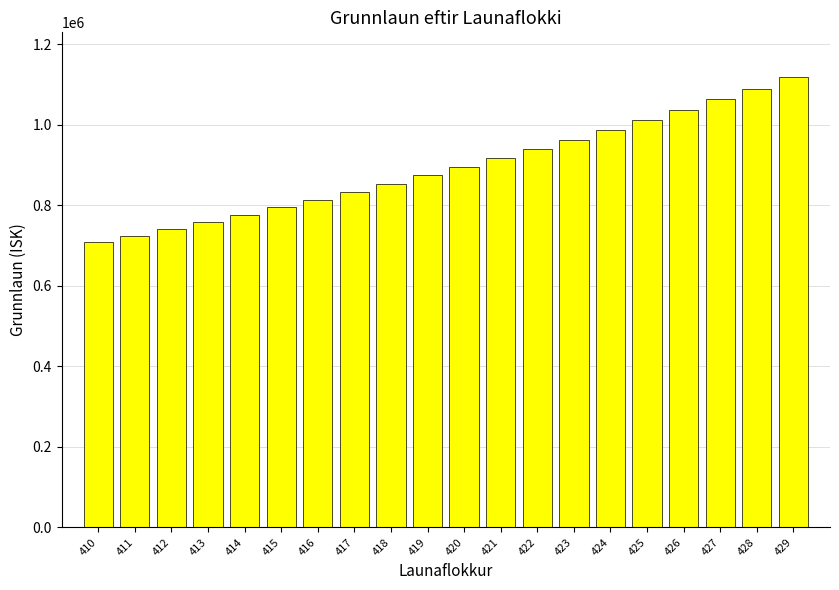

What is the sum of all values?

17907416